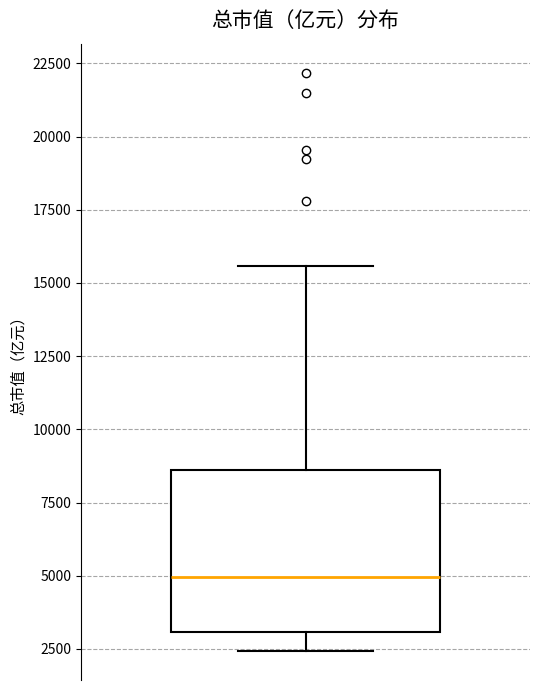

Where does the lower whisker of the box end on the y-axis? The values are not printed on the chart, so give them approximately, as read against the axis.

2500